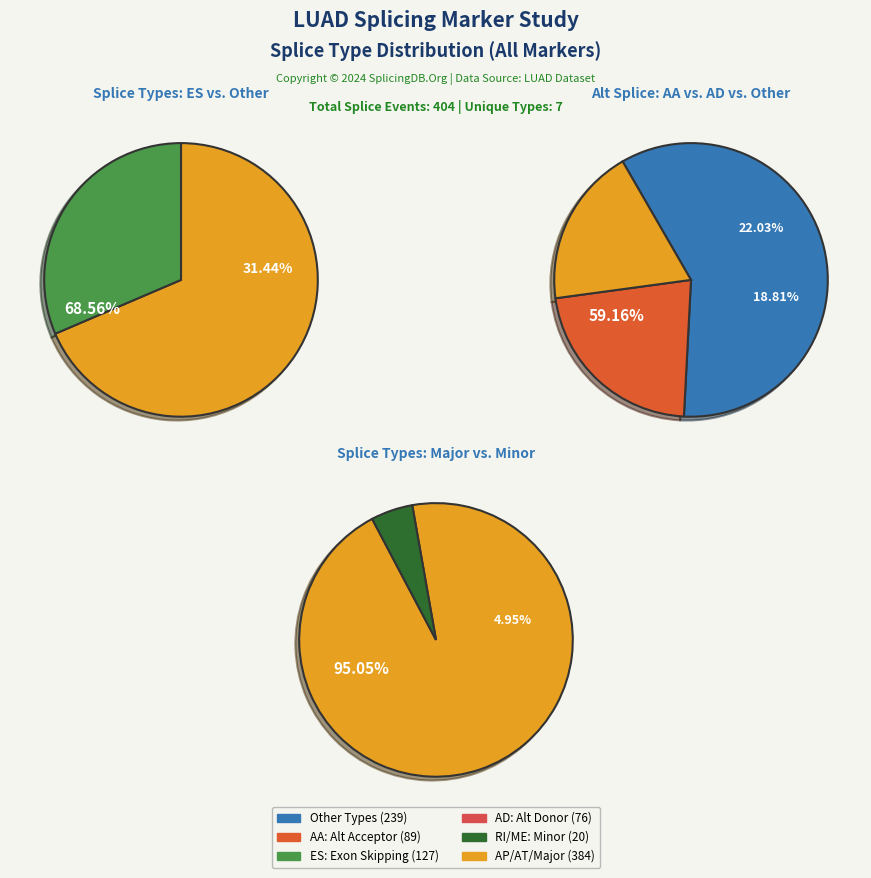

True or false: ME accounts for 2% of the total.

True